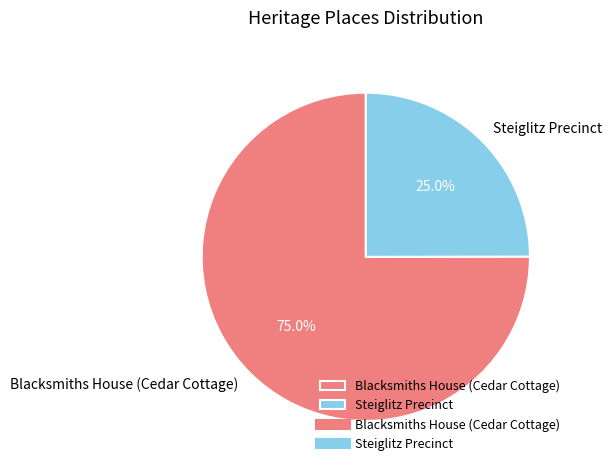

To the nearest percent, what is the average slice percentage?

50%